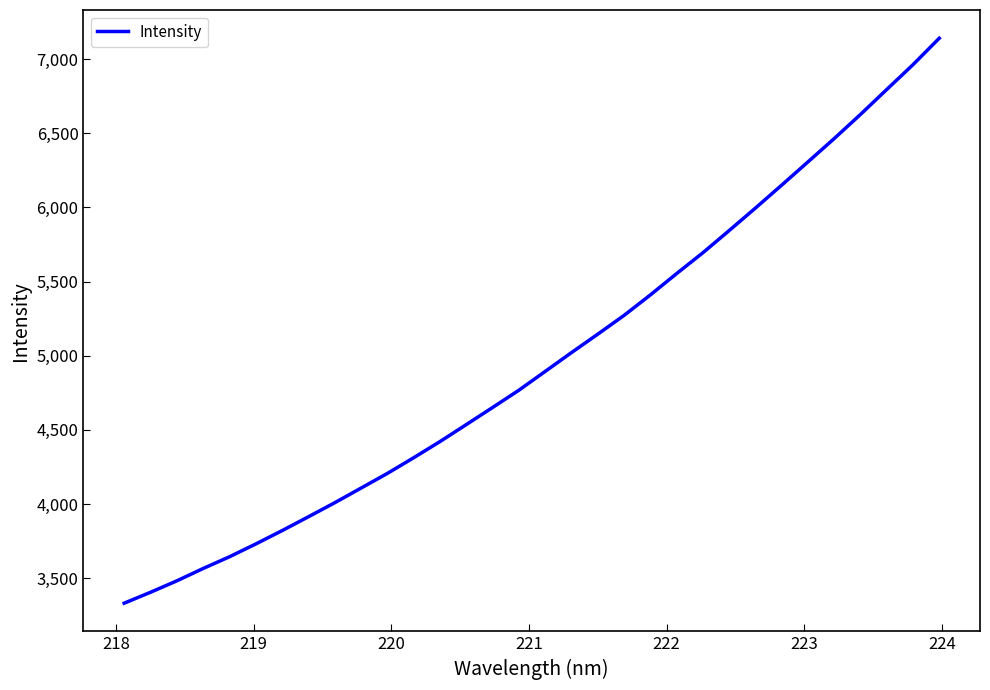

What is the maximum value shown in the chart?

7139.7